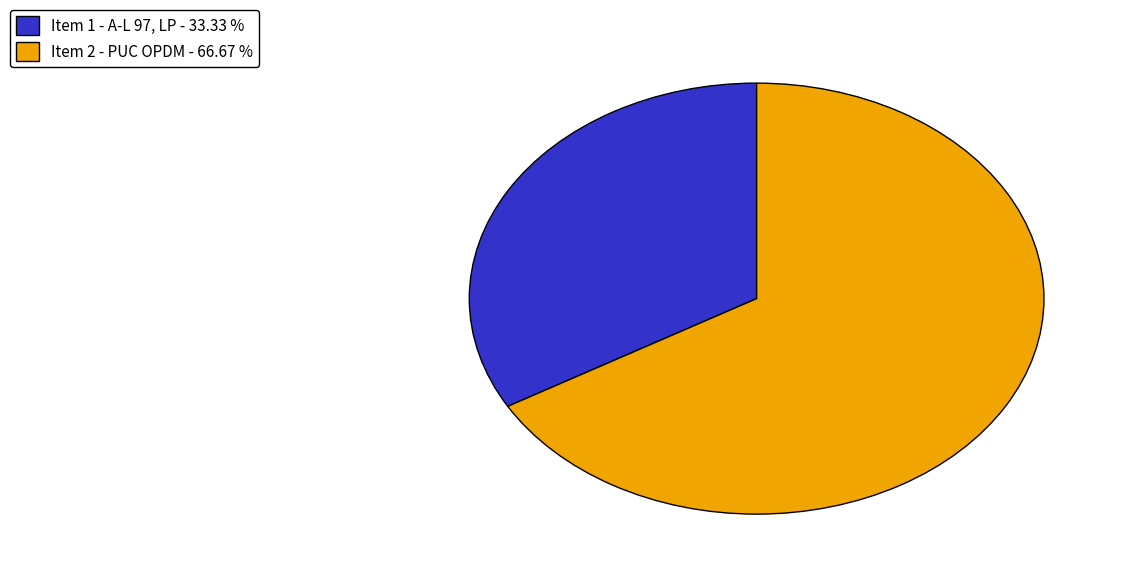

Combined, do Item 1 - A-L 97, LP - 33.33 % and Item 2 - PUC OPDM - 66.67 % account for over 50%?

Yes